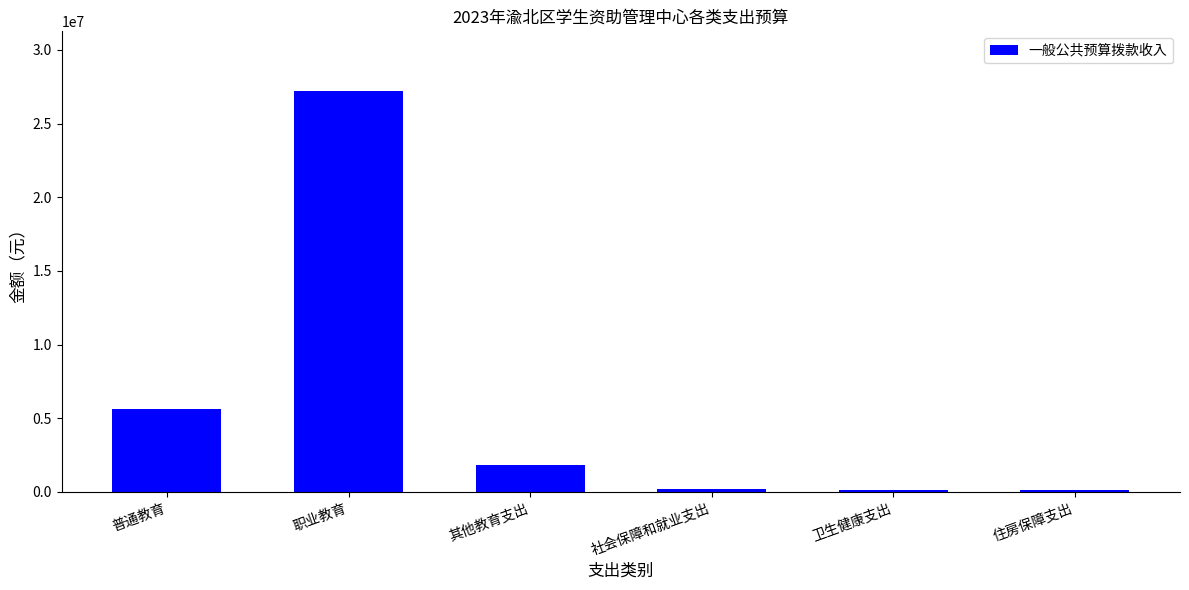

Where is the data nearest to the value 13638489?

普通教育